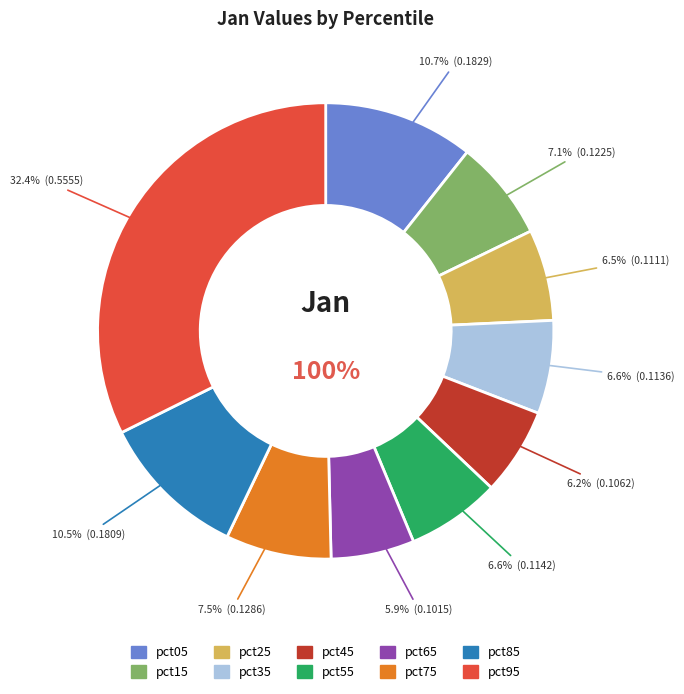

Between pct55 and pct75, which is larger?

pct75